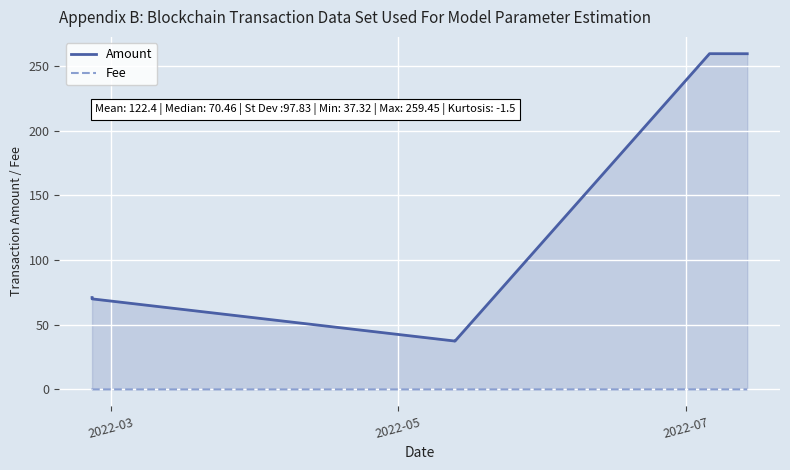

What is the value of the Fee point at the 5th from the left?

0.1